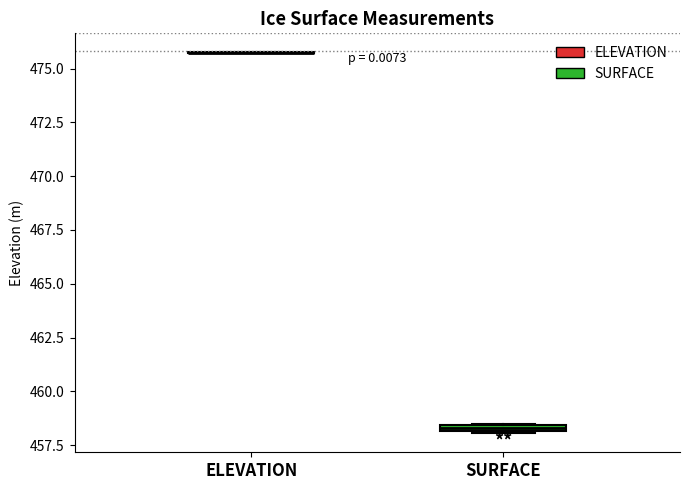

Where is the lower edge of the box for SURFACE on the y-axis? The values are not printed on the chart, so give them approximately, as read against the axis.

458.0